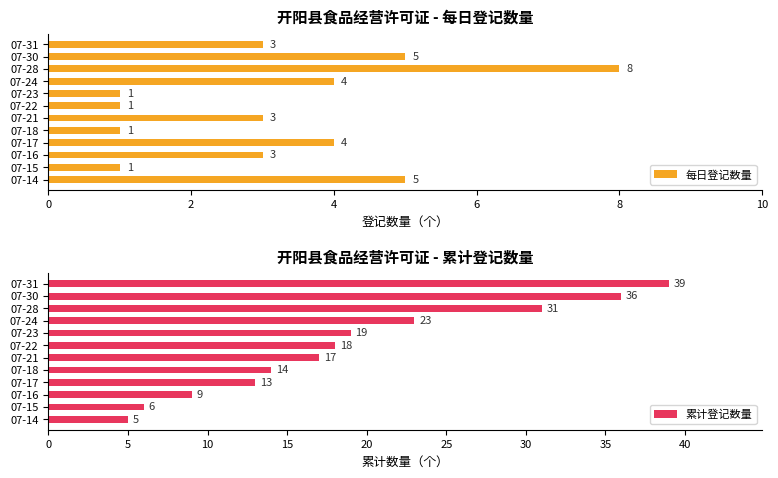

How many data points in 累计登记数量 are less than 18?

6